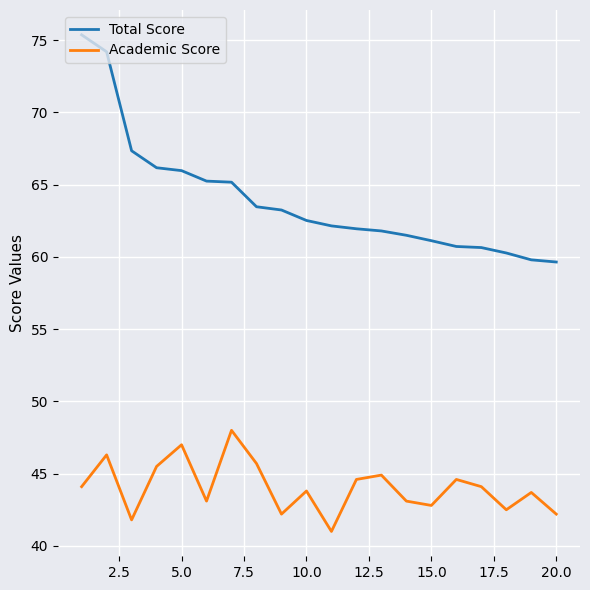

How many categories are shown in the chart?

20